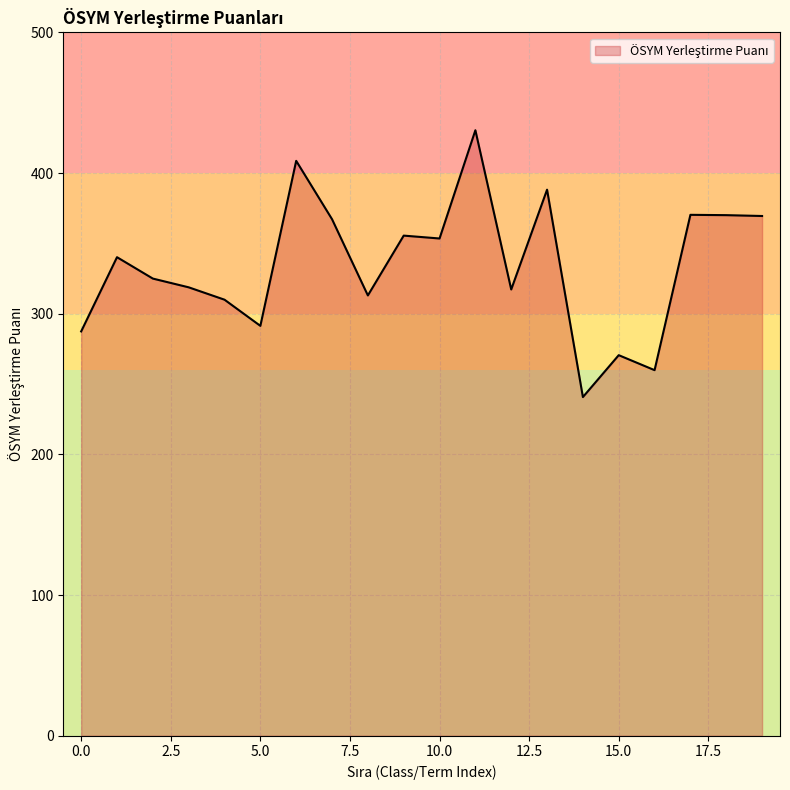

How many lines are shown in the chart?

1